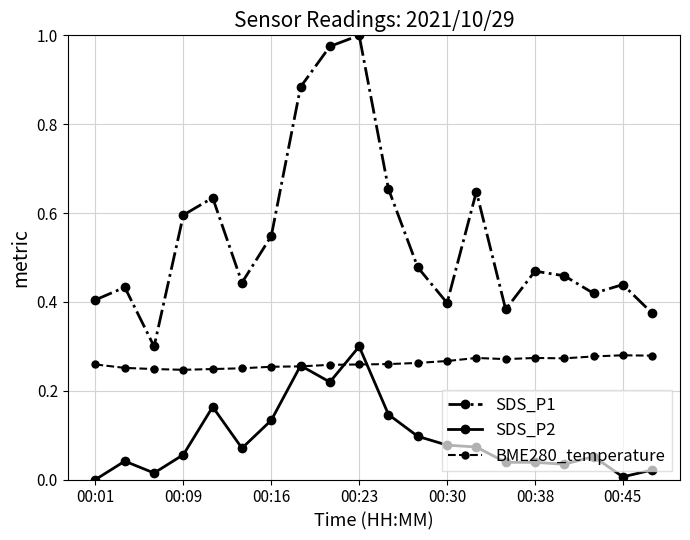

Which series has the largest range (max minus min)?

SDS_P1